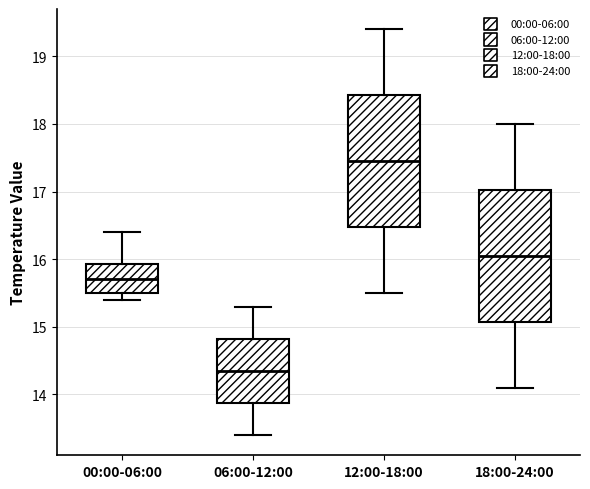

Reading left to right, transcribe this box plot: for each box, give where its median line is, the range the box spans, and where its two whiskers end, as read against the y-axis. The values are not printed on the chart, so give them approximately, as read against the axis.

00:00-06:00: median 15.7, box 15.5 to 15.9, whiskers 15.4 to 16.4
06:00-12:00: median 14.4, box 13.9 to 14.8, whiskers 13.4 to 15.3
12:00-18:00: median 17.5, box 16.5 to 18.4, whiskers 15.5 to 19.4
18:00-24:00: median 16.1, box 15.1 to 17.0, whiskers 14.1 to 18.0